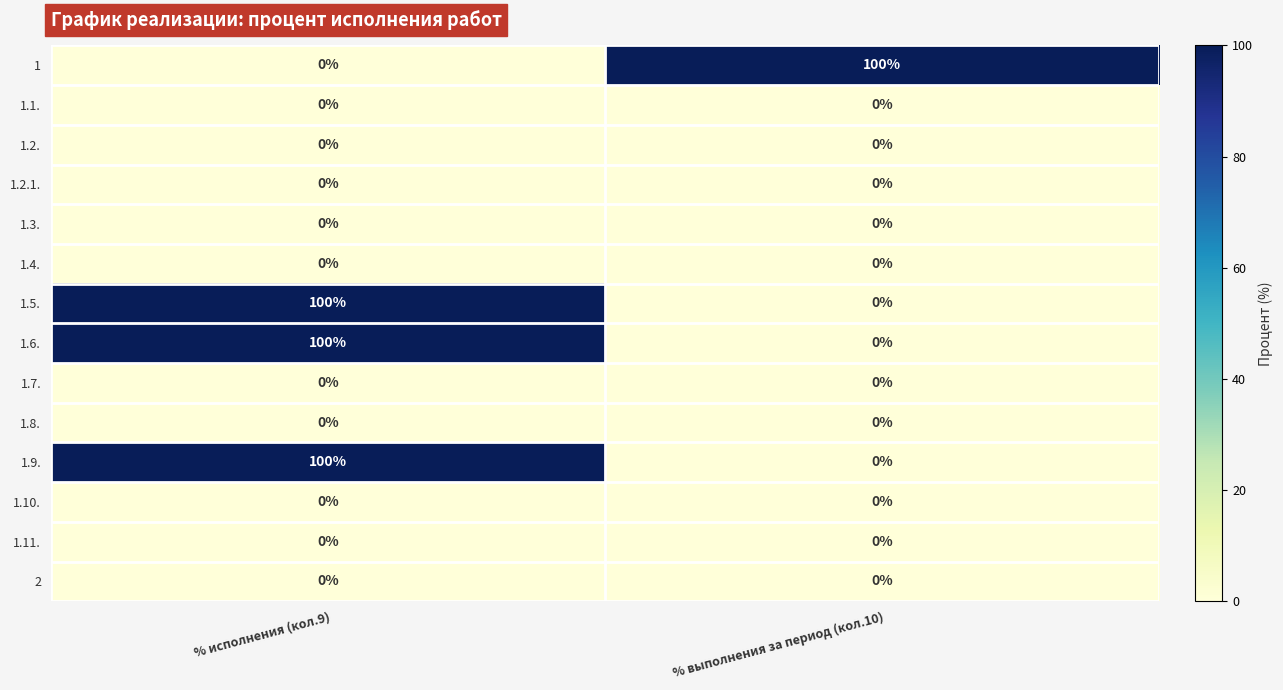

The 1 series shows 100 at % выполнения за период (кол.10). True or false?

True